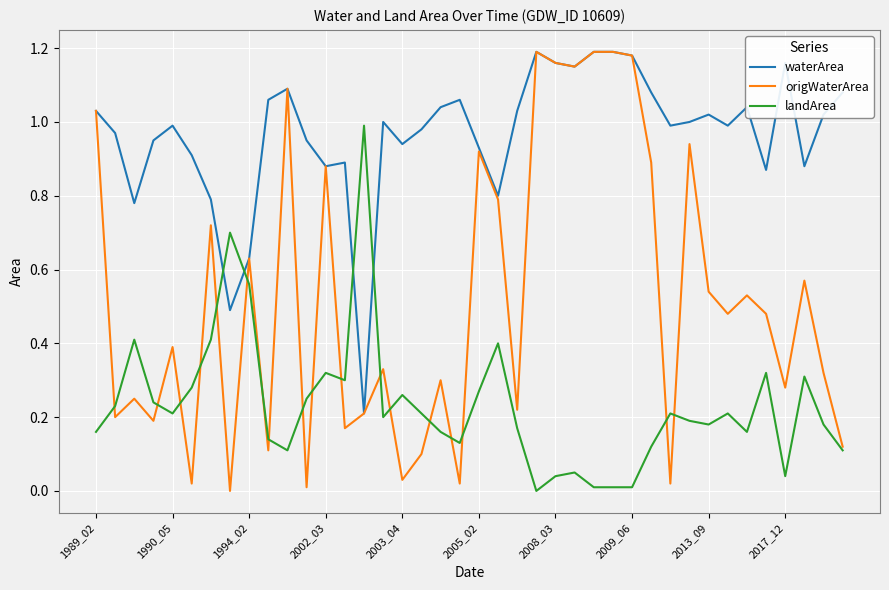

Which series has the largest range (max minus min)?

origWaterArea